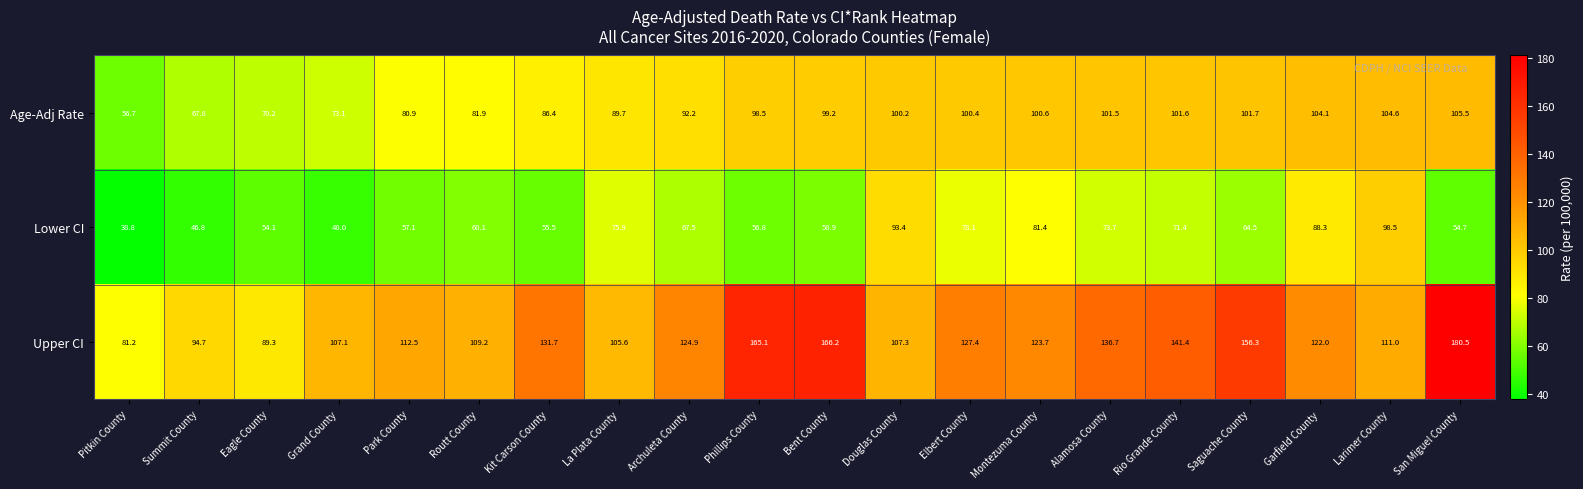

What is the average value of the Upper CI series?

124.7